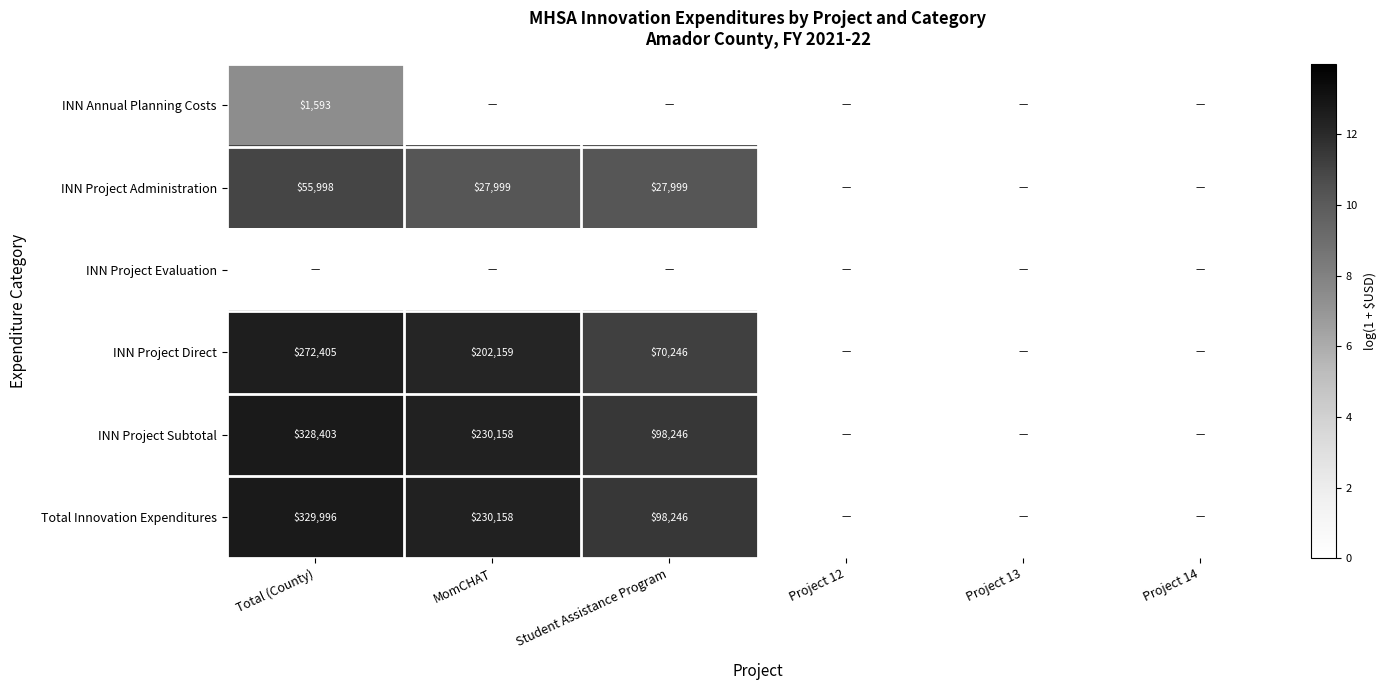

Is it true that INN Annual Planning Costs equals 1593 at Total (County)?

True